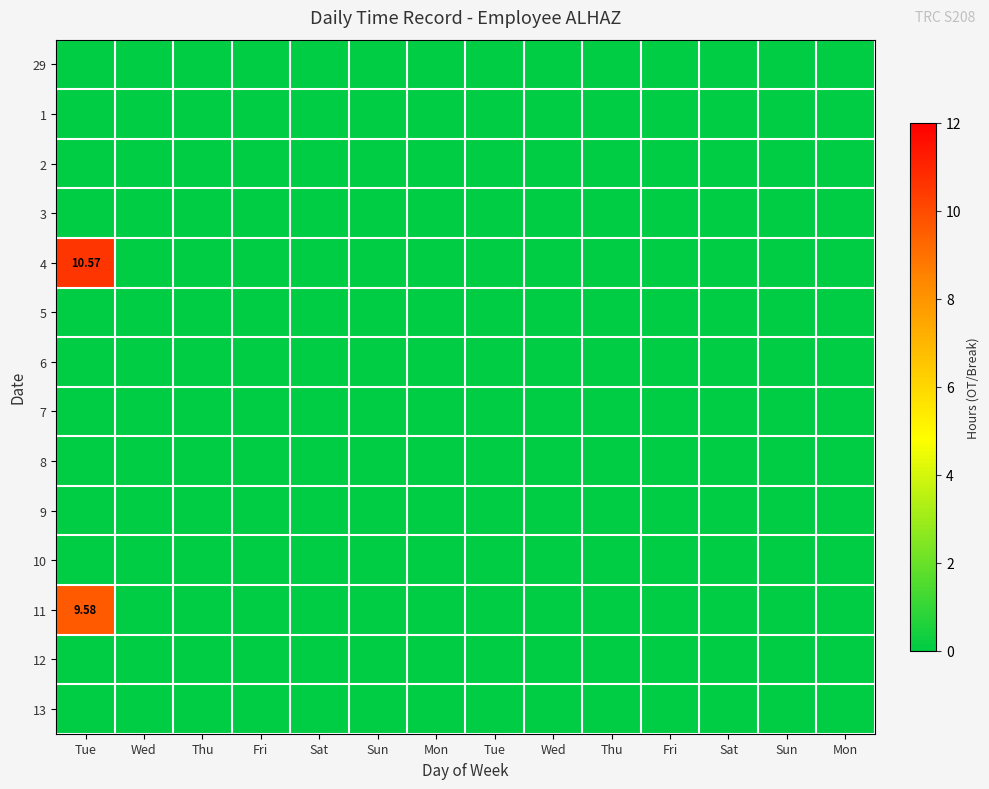

Count the number of categories in the chart.

14